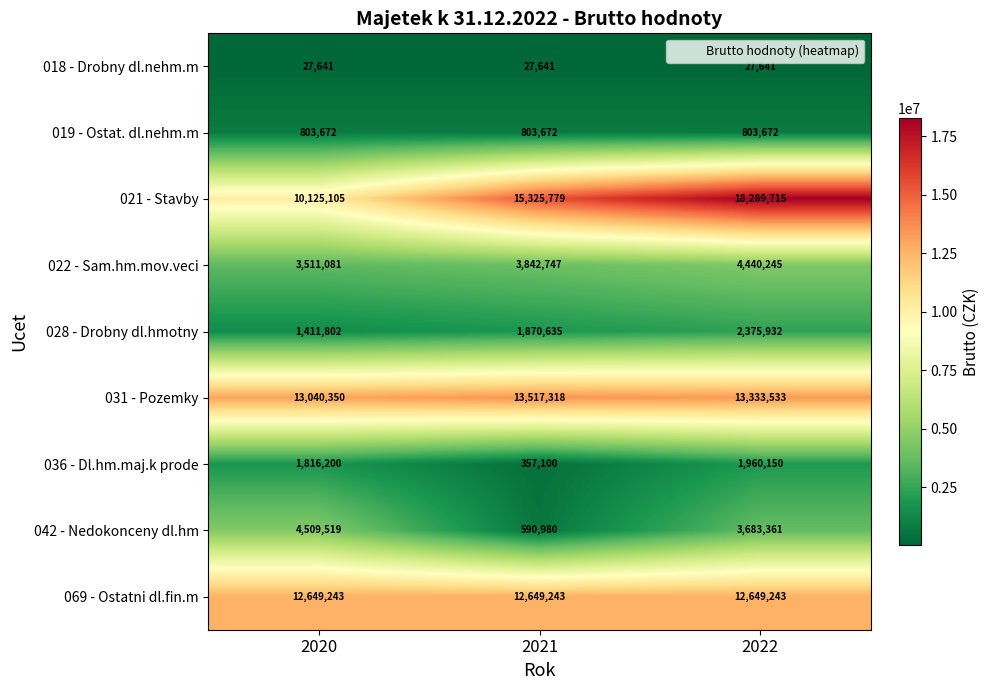

How many distinct data groups are displayed?

9